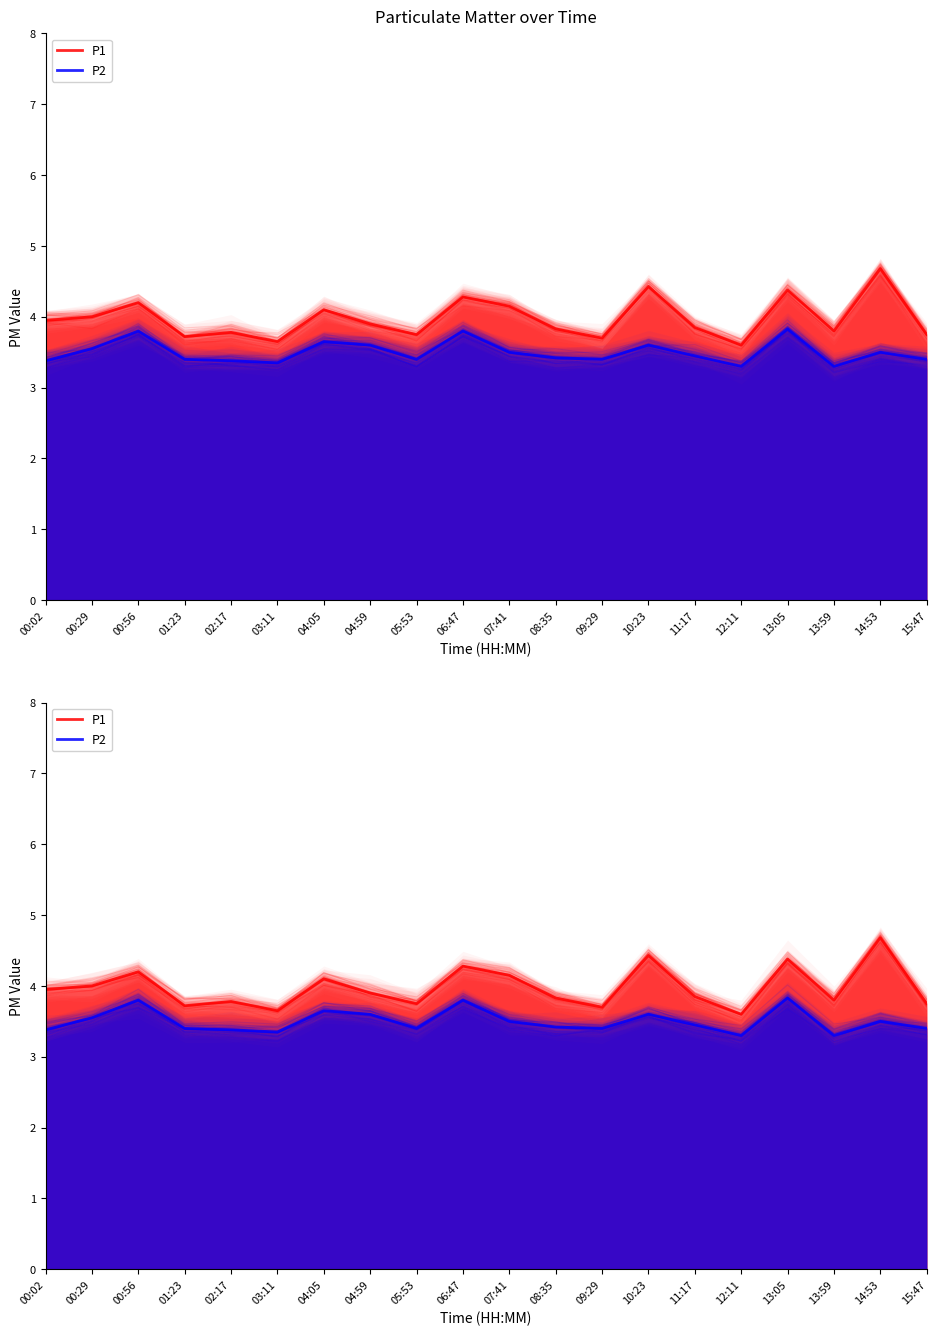

Which series changed the most between 00:29 and 08:35?

P1